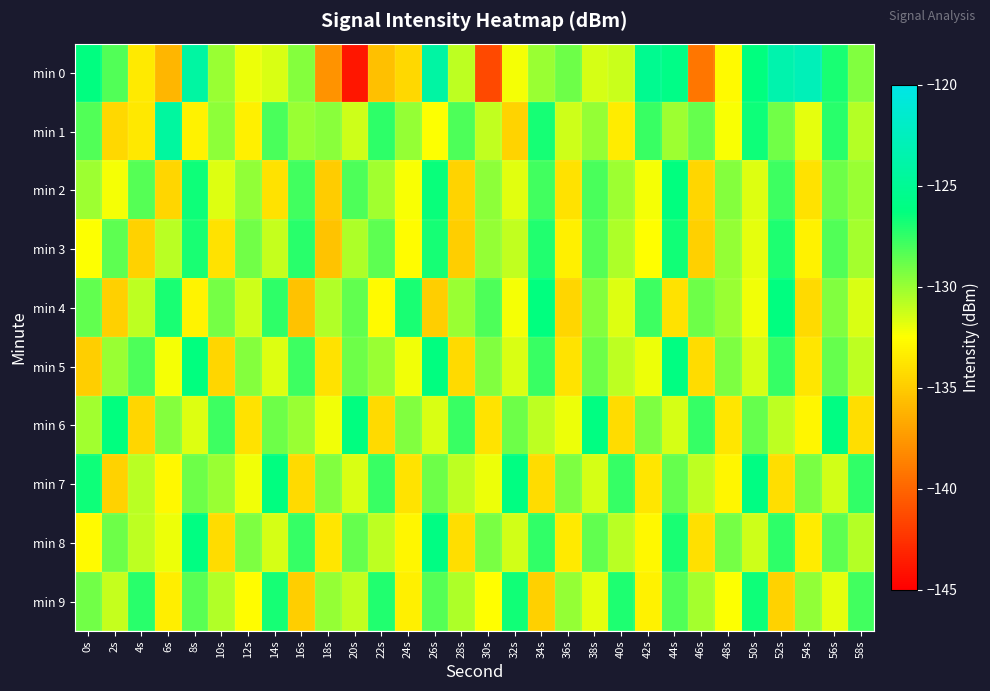

What is the greatest value displayed?

-122.8